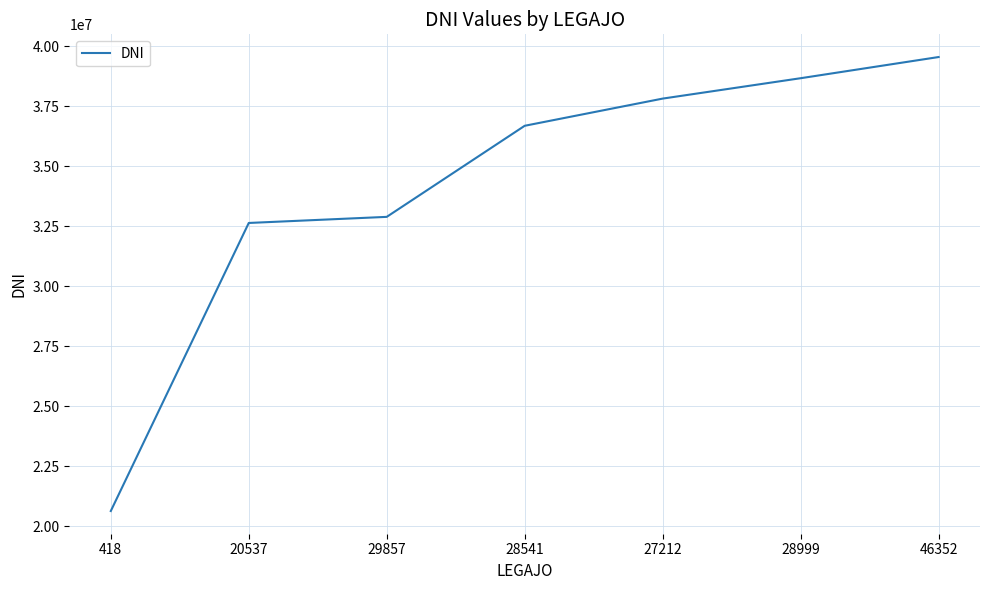

How many categories are shown in the chart?

7